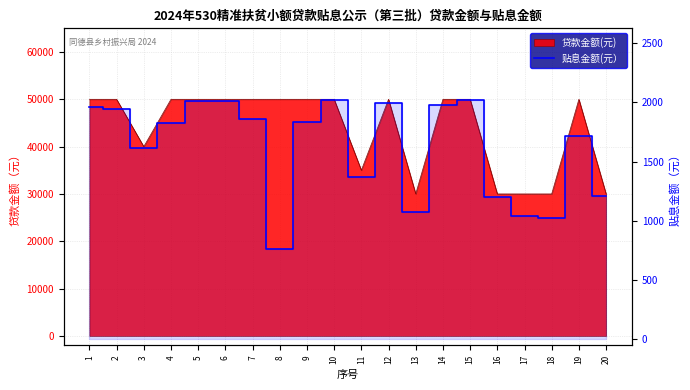

Is it true that the value at 1 is 1964.0?

True